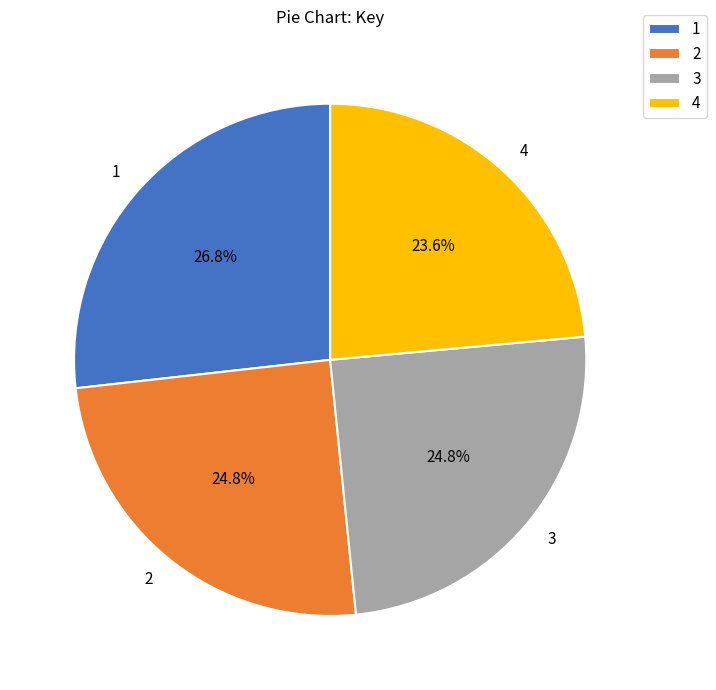

Between 4 and 3, which is larger?

3